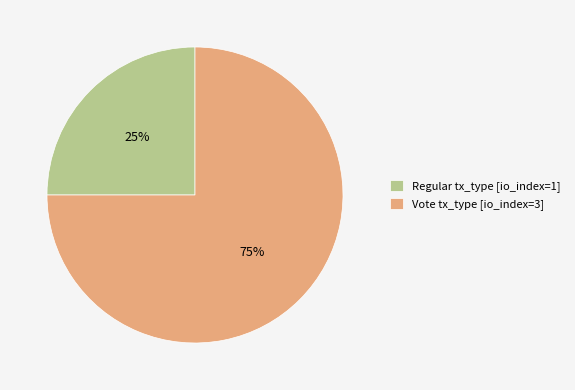

Which has a higher value, Regular tx_type [io_index=1] or Vote tx_type [io_index=3]?

Vote tx_type [io_index=3]